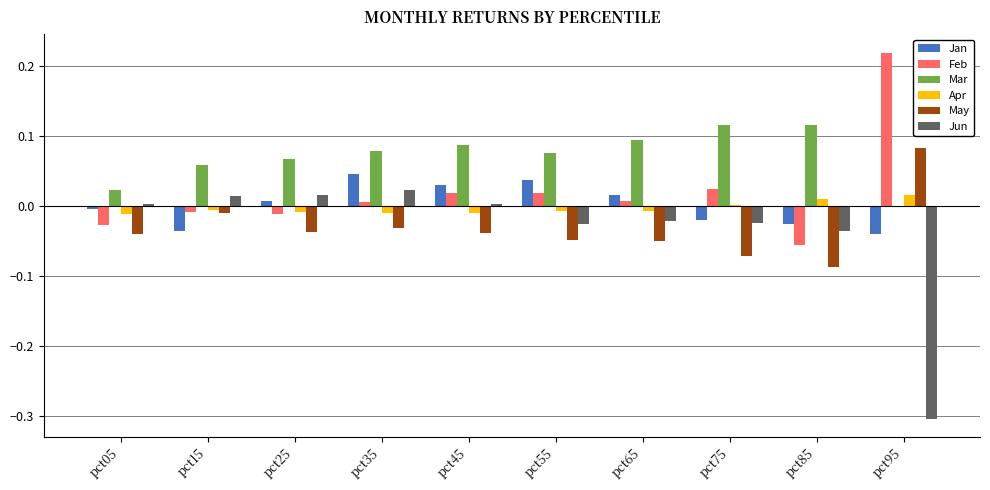

Count the number of categories in the chart.

10